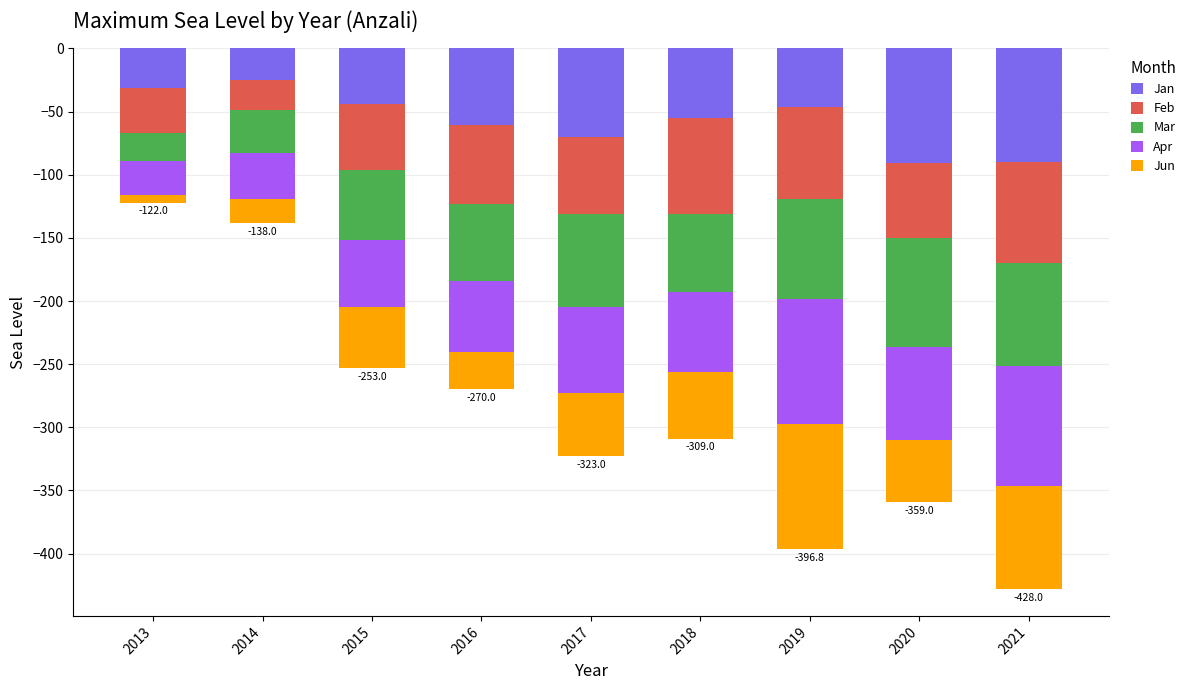

Where is Jun nearest to the value -52?

2018